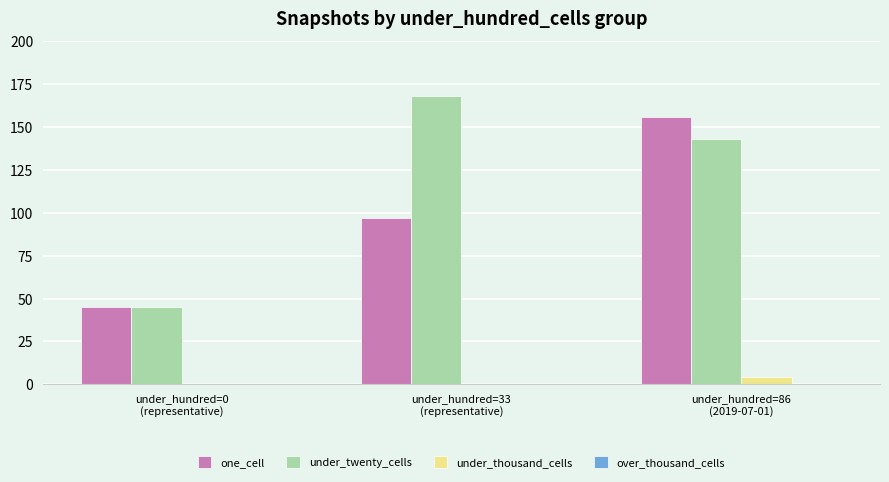

Does the chart contain stacked bars?

No